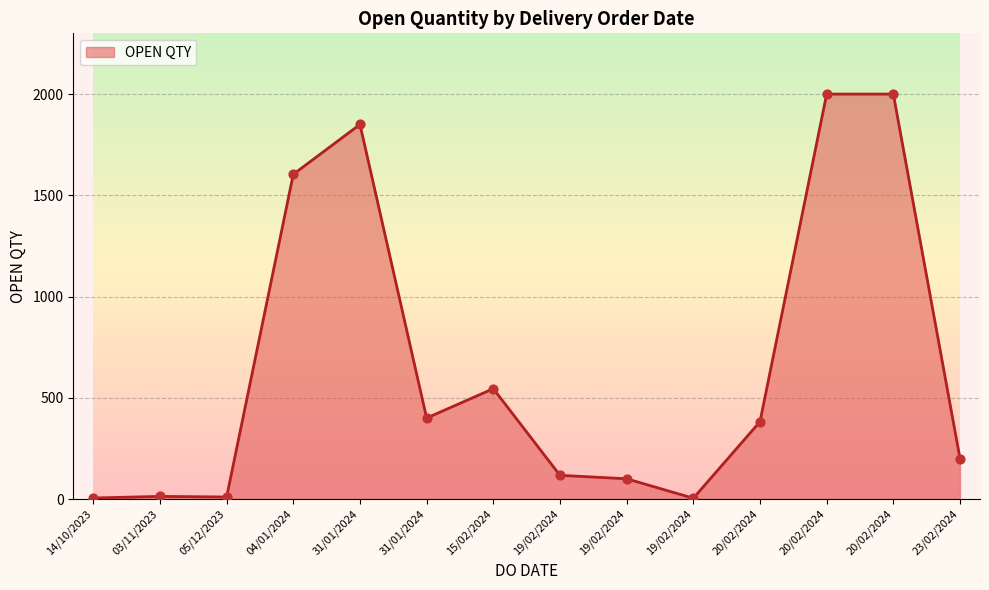

Approximately how many times larger is the value at 20/02/2024 compared to 20/02/2024?

5.2